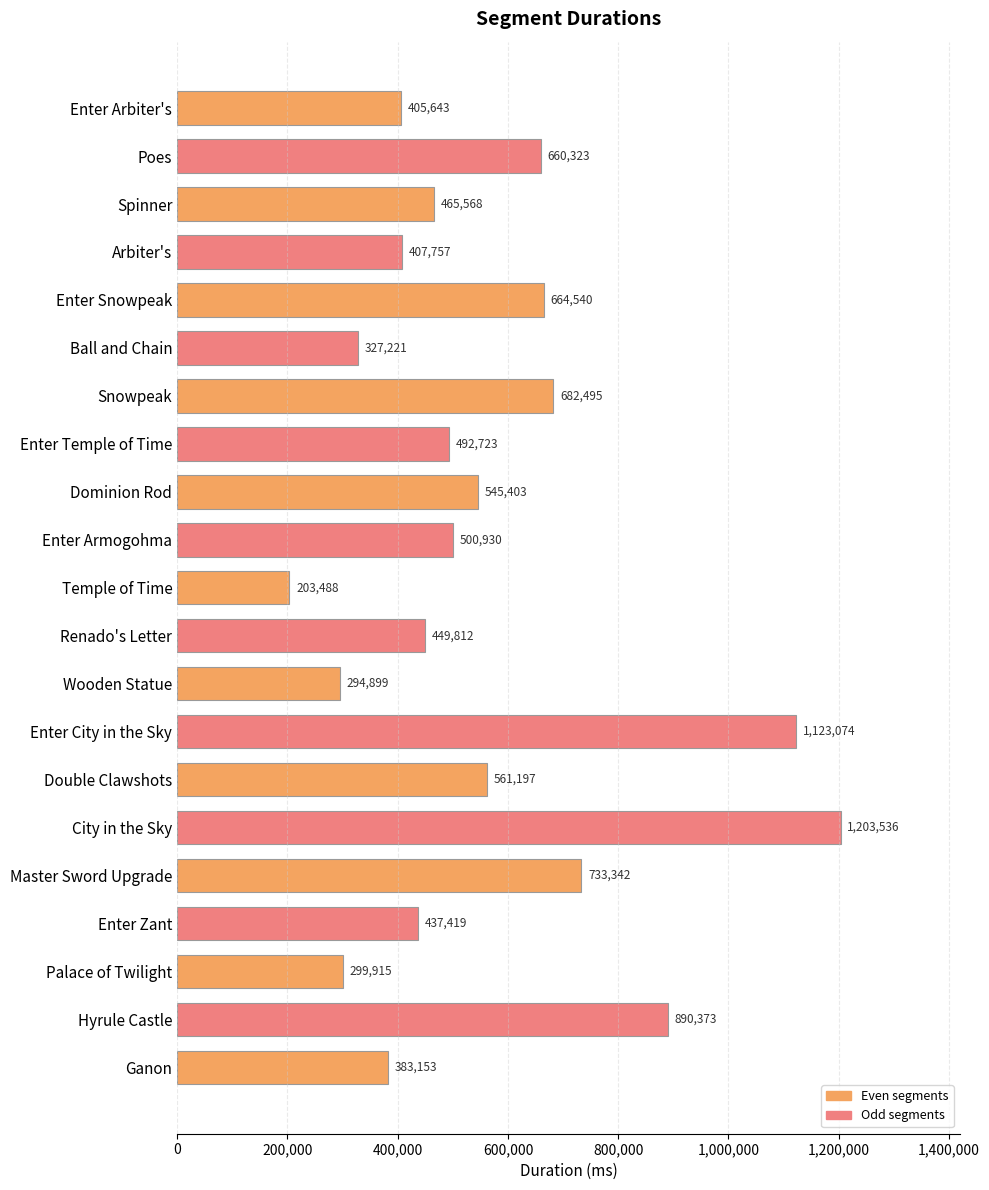

True or false: the data shows 407757 at Arbiter's.

True